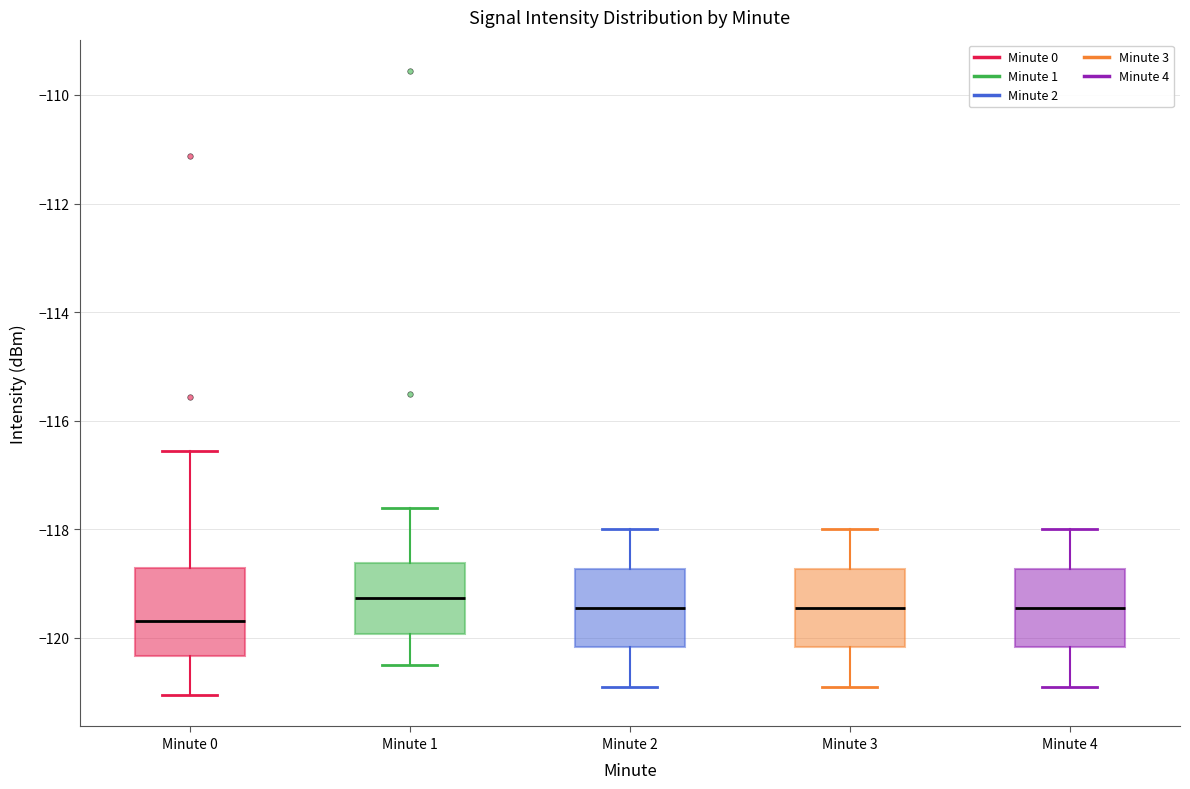

Reading left to right, read every box against the y-axis: the position of its median line, the range the box covers, and the ends of its whiskers. The values are not printed on the chart, so give them approximately, as read against the axis.

Minute 0: median -119.6, box -120.4 to -118.8, whiskers -121.0 to -116.6
Minute 1: median -119.2, box -120.0 to -118.6, whiskers -120.4 to -117.6
Minute 2: median -119.4, box -120.2 to -118.8, whiskers -120.8 to -118.0
Minute 3: median -119.4, box -120.2 to -118.8, whiskers -120.8 to -118.0
Minute 4: median -119.4, box -120.2 to -118.8, whiskers -120.8 to -118.0